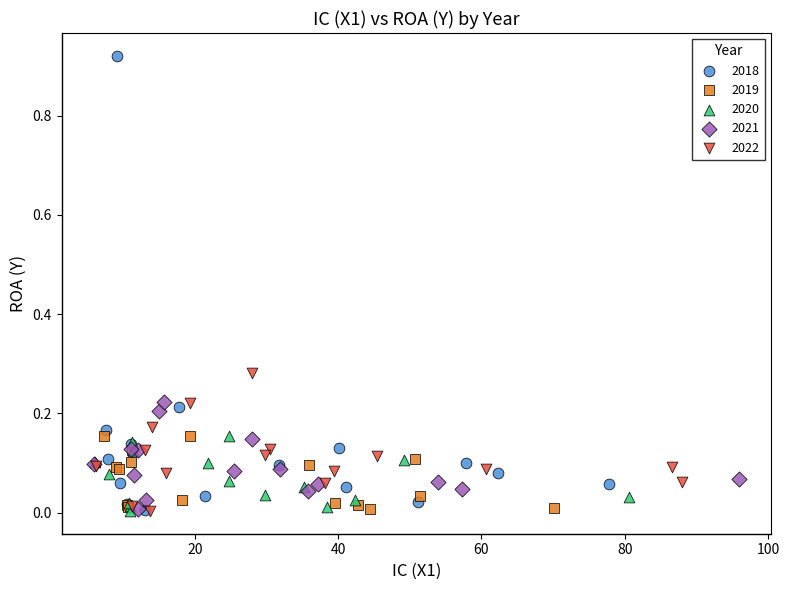

Which series has the widest spread of Y values?

2018